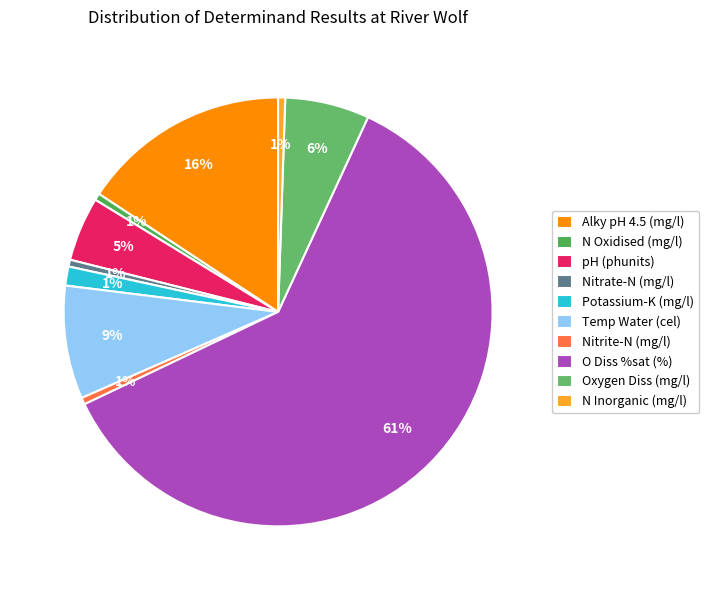

To the nearest percent, what portion does Temp Water (cel) represent?

9%